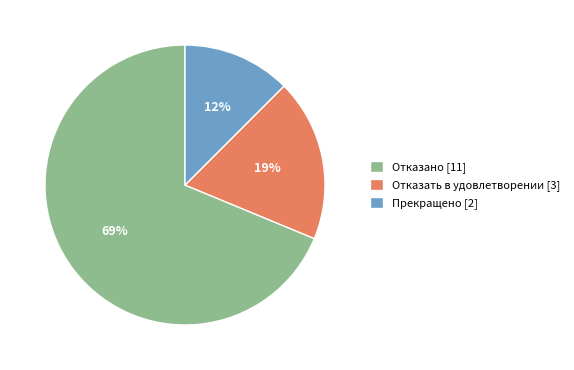

Combined, do Прекращено [2] and Отказано [11] account for over 50%?

Yes